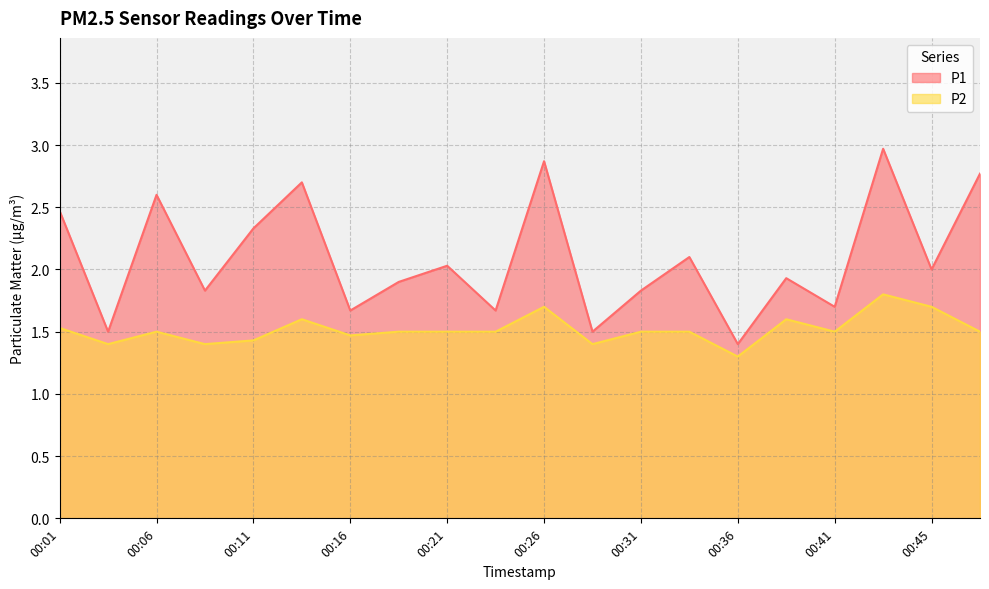

What is the sum of all P2 values?

30.3